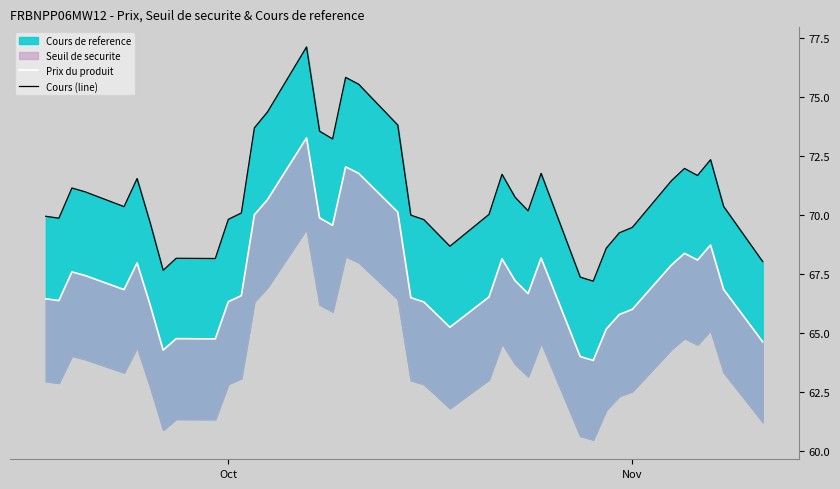

In Cours (line), how many points are higher than both neighbors (excluding endpoints)?

9